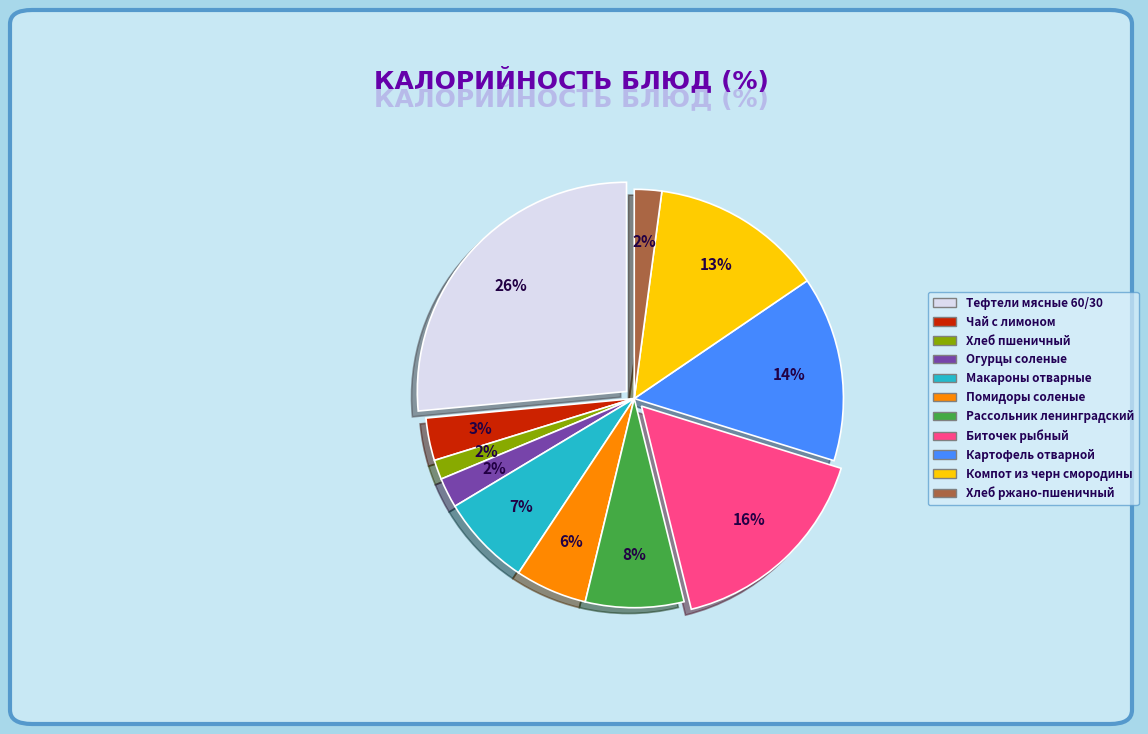

To the nearest percent, what portion does Огурцы соленые represent?

2%